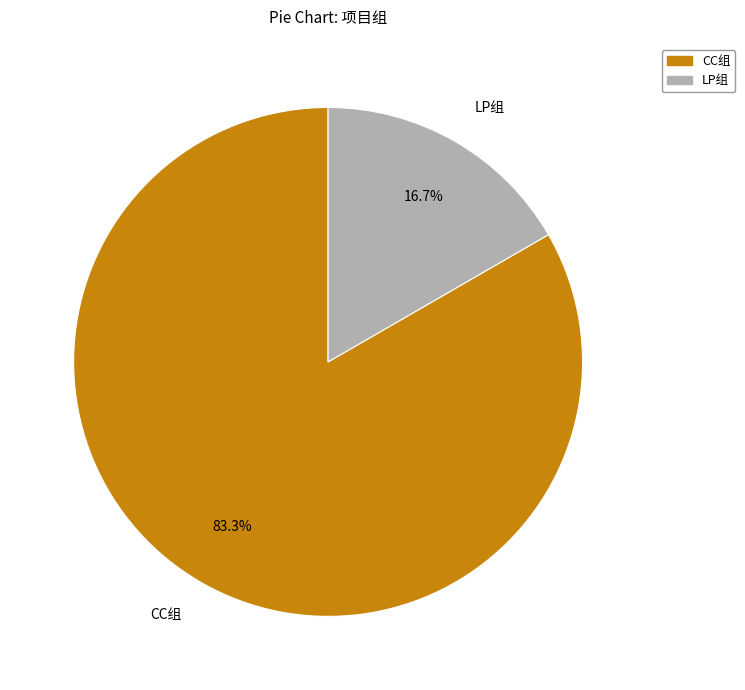

Is it true that CC组 is 96% of the pie?

False